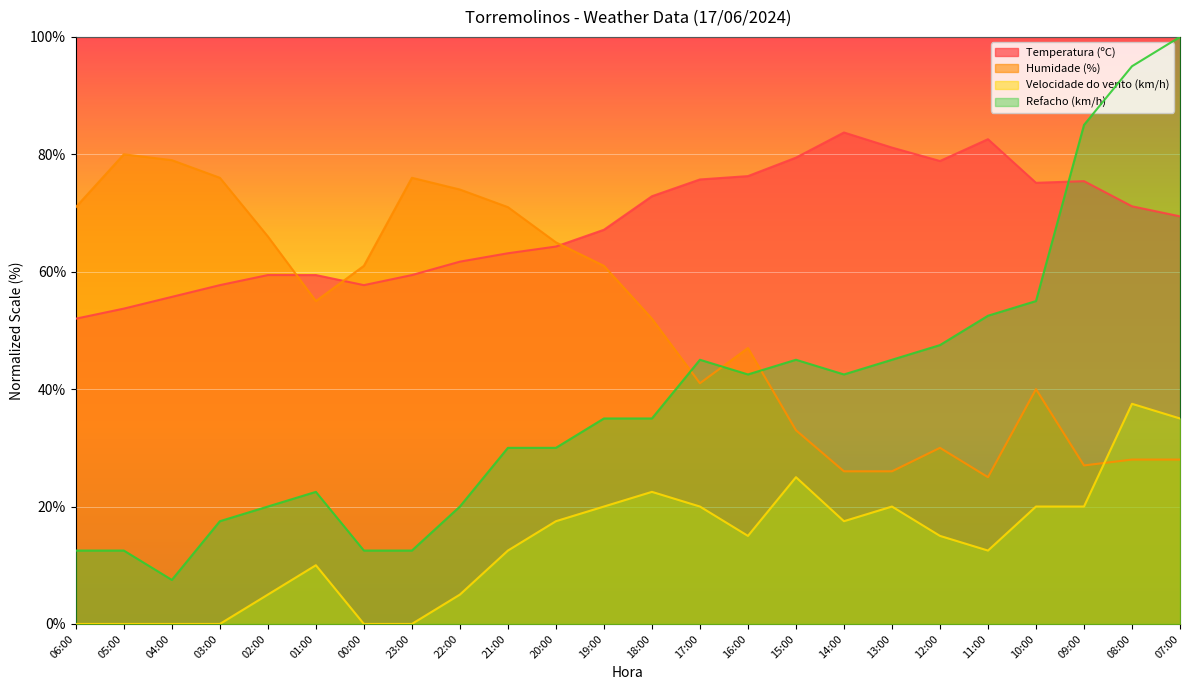

Is it true that Refacho (km/h) equals 30.0 at 20:00?

True